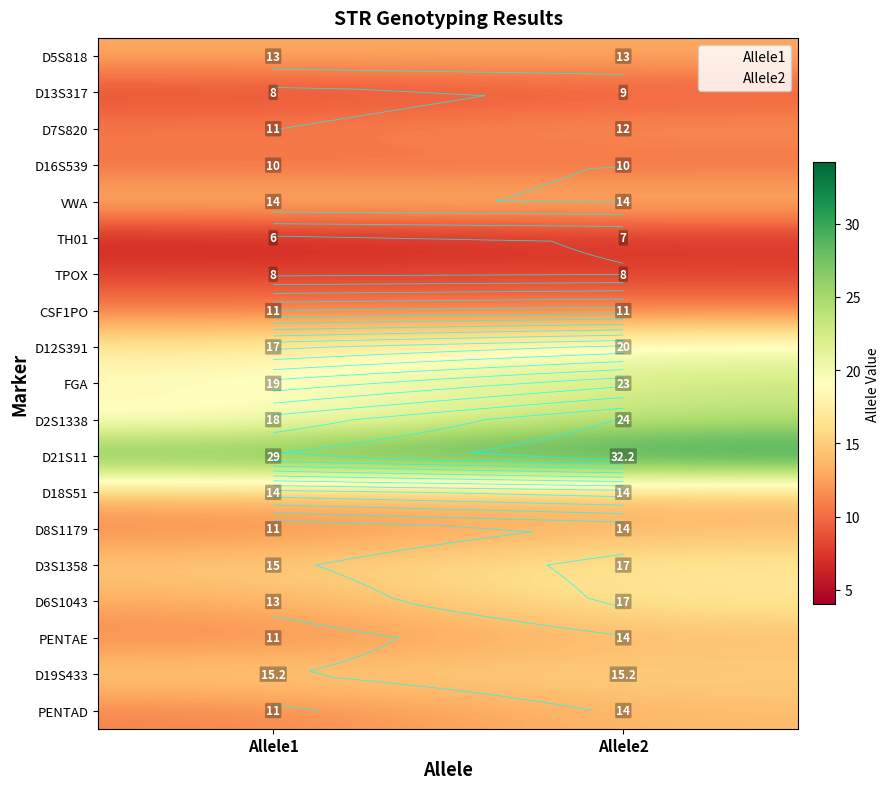

What is the average value of the FGA series?

21.0